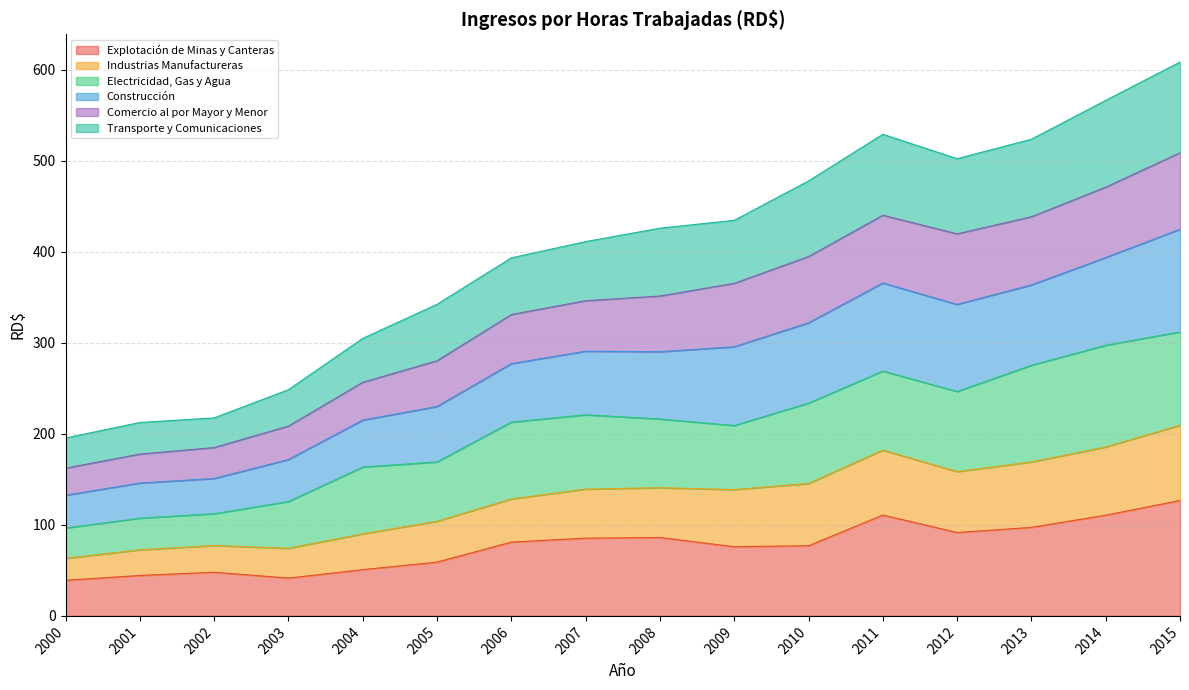

What is the total value across all series at 2004?

304.8